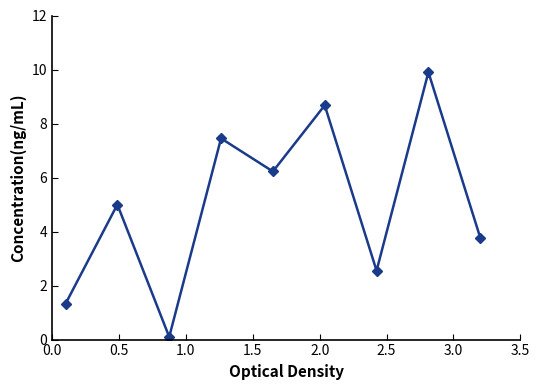

True or false: the data has more than 2 interior local peaks.

True